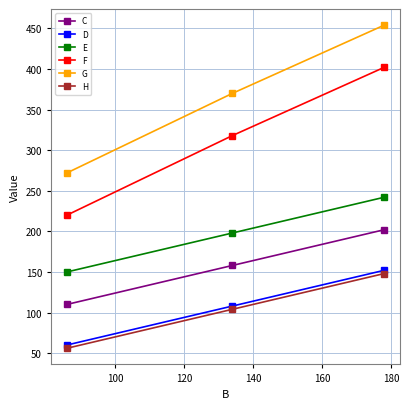

Which series has the largest total across all categories?

G